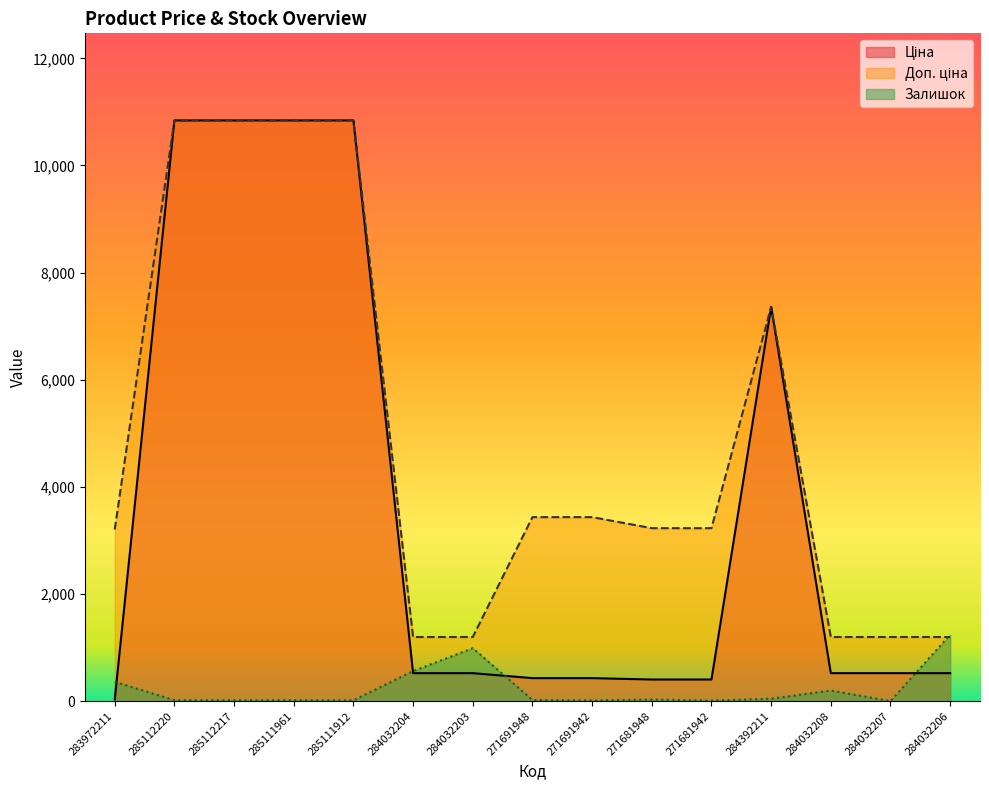

At which label is Доп. ціна closest to 6018?

284392211